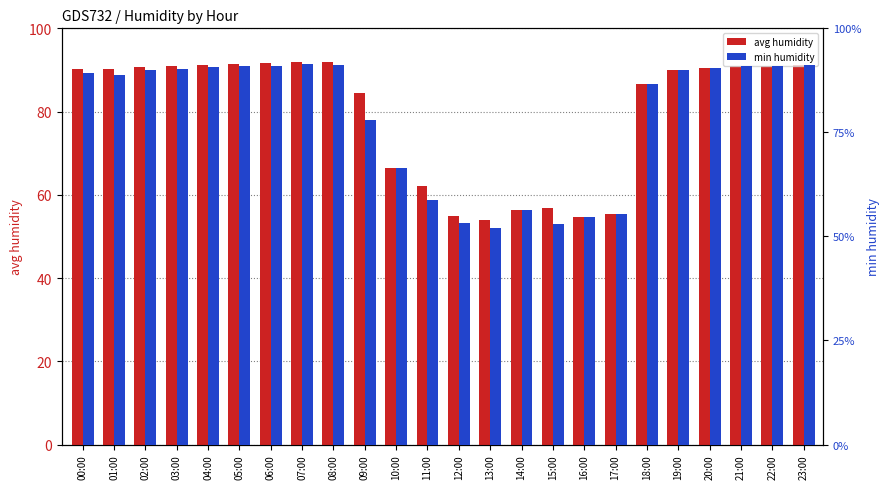

What are all the series names shown in the legend?

avg humidity, min humidity